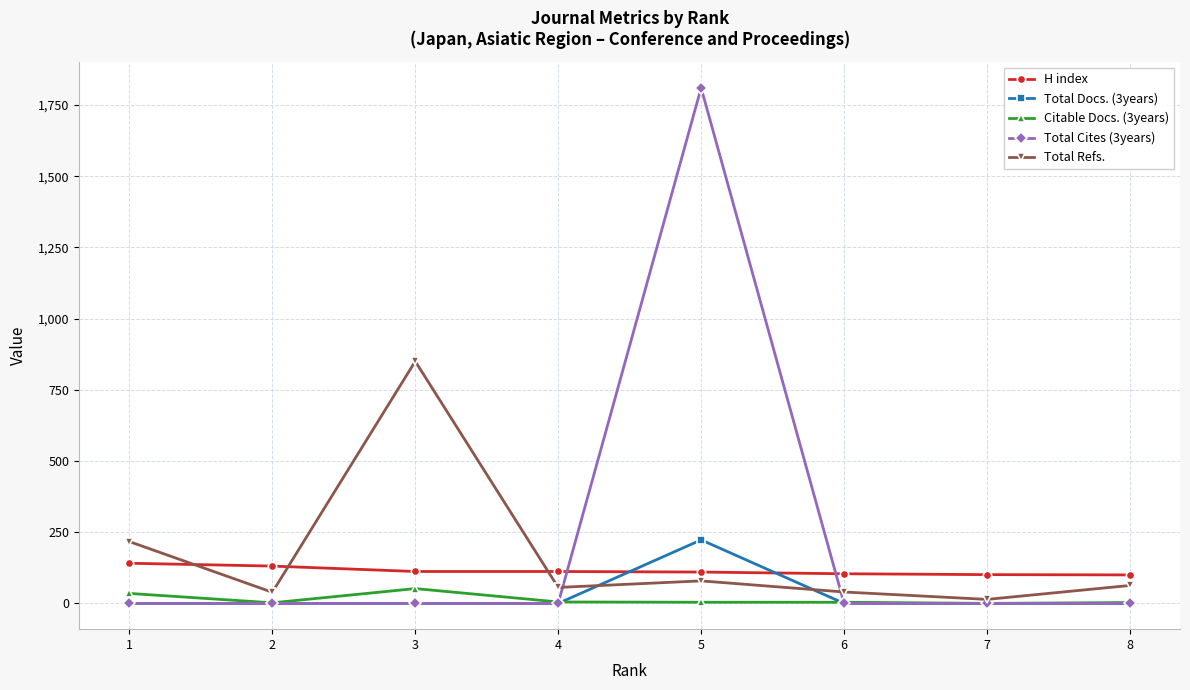

Which series has the largest total across all categories?

Total Cites (3years)